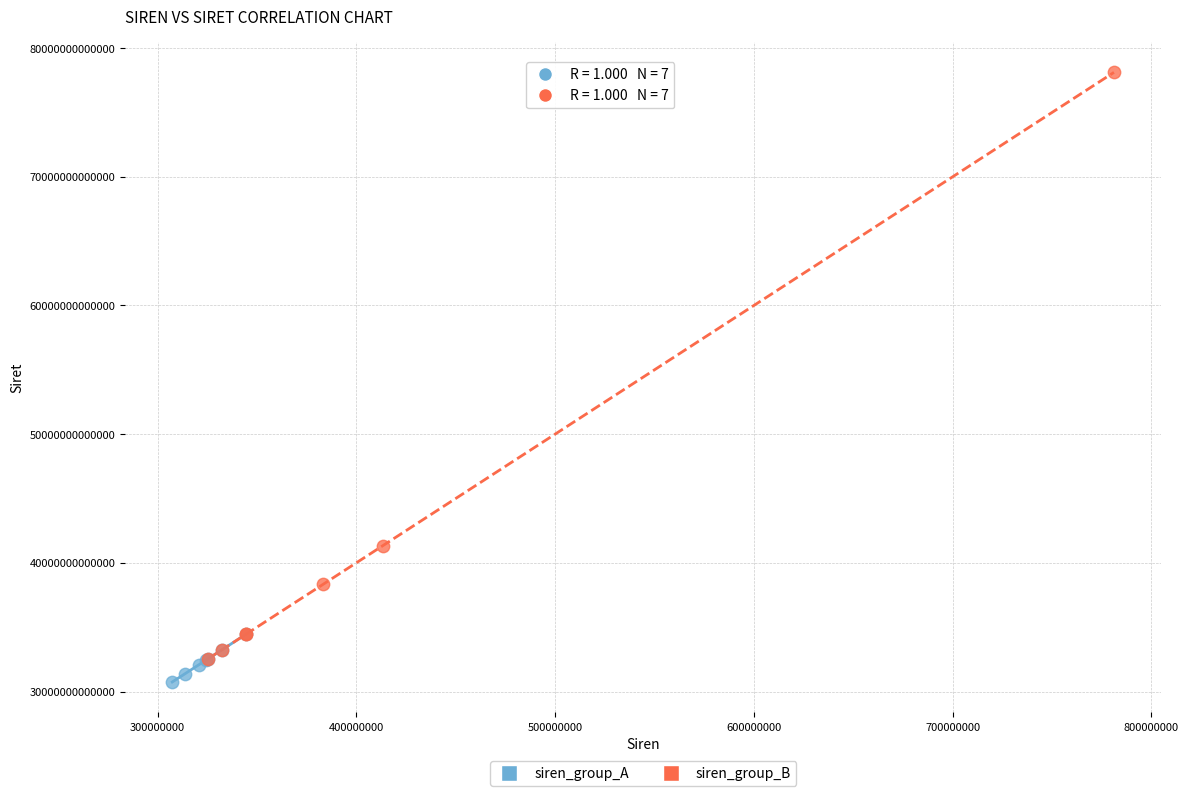

Which series has the largest Y range (max minus min)?

siren_group_B